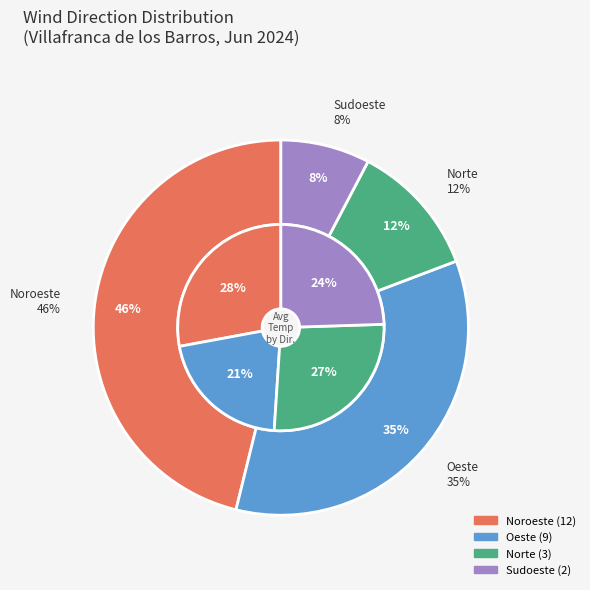

Which slice is the smallest?

Sudoeste